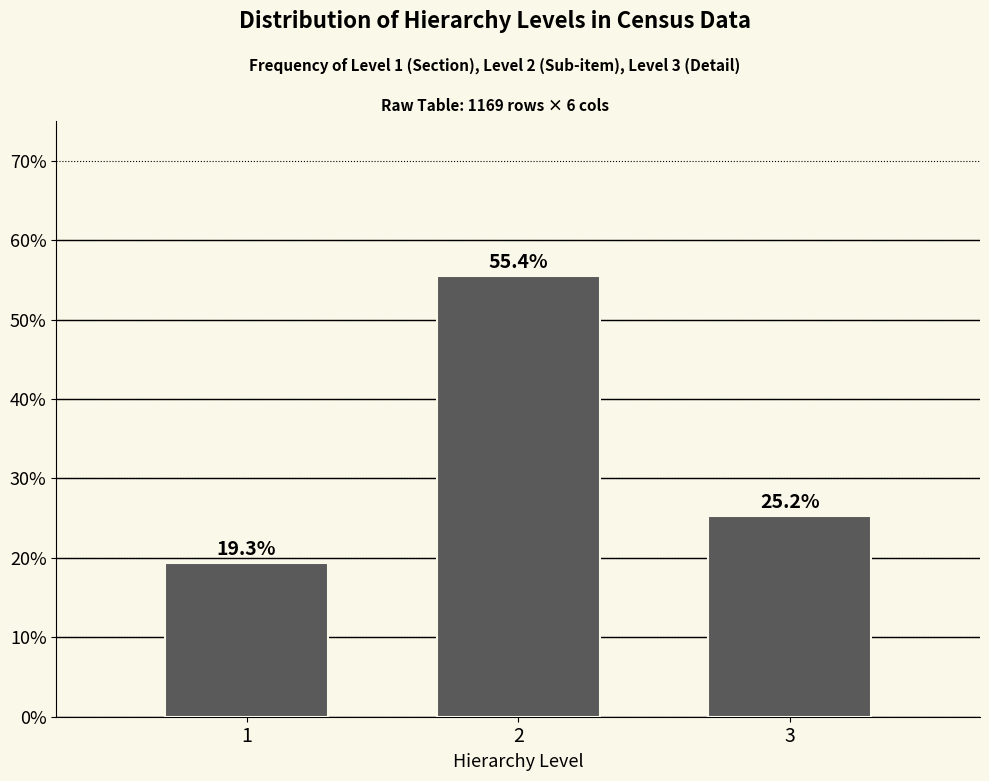

Reading left to right, list all the values displayed in this chart.

19.3	55.4	25.2